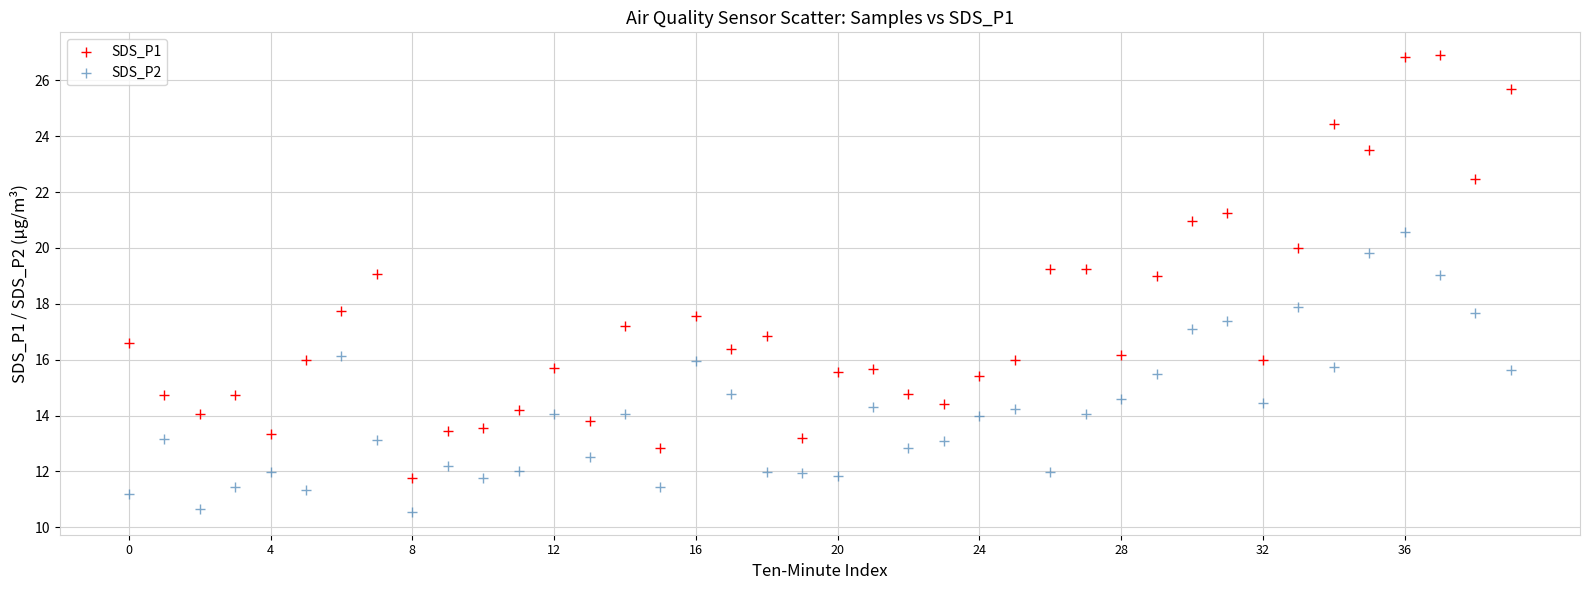

Which series has the widest spread of Y values?

SDS_P1